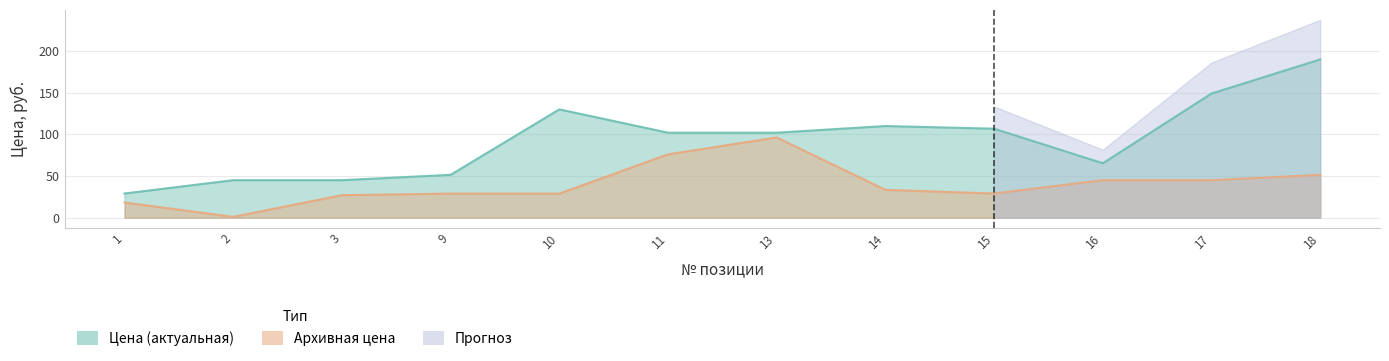

The Цена (актуальная) series shows 68.1 at 9. True or false?

False